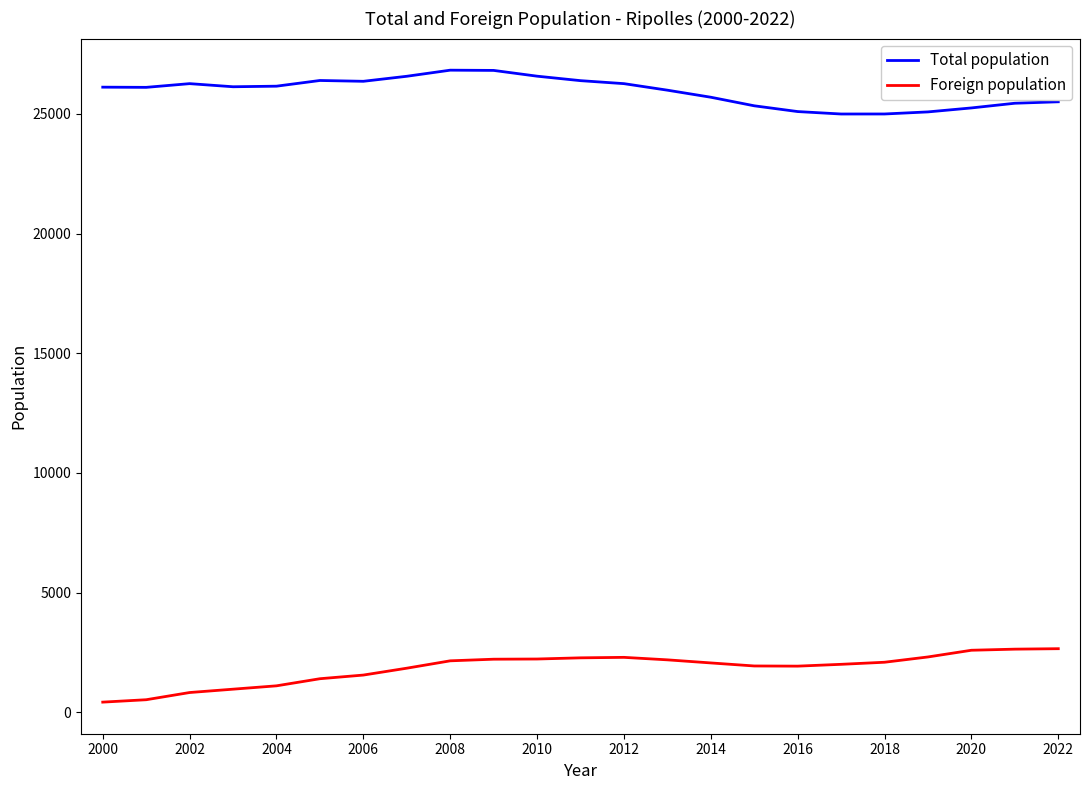

Rank the series by their maximum value, from highest to lowest.

Total population, Foreign population